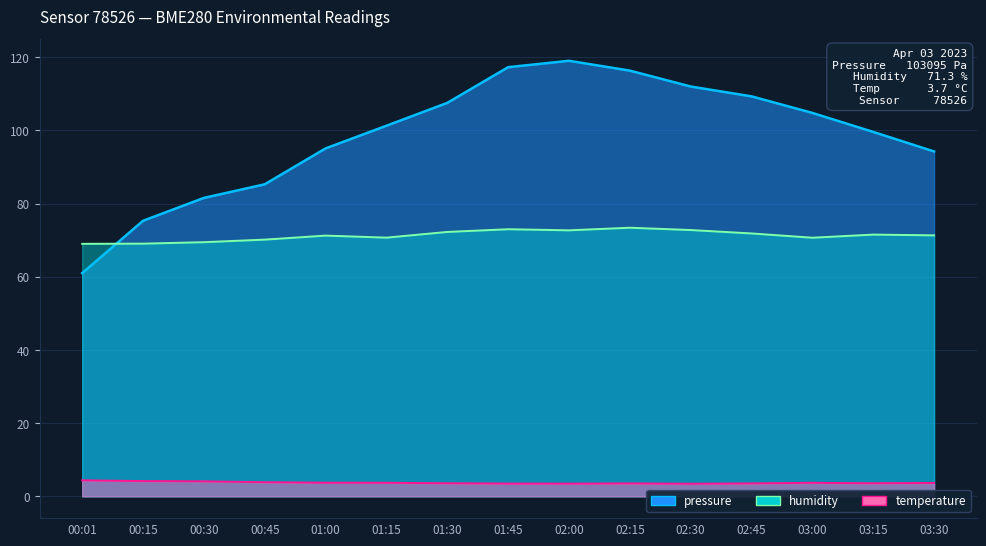

What is the highest value of the temperature series?

4.4